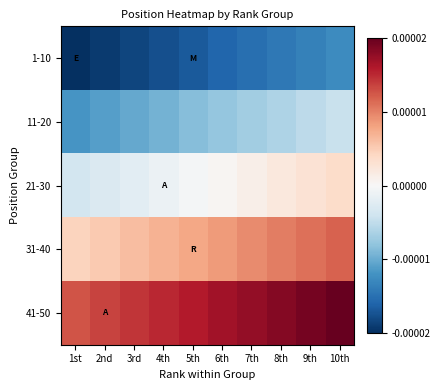

What is the total value across all series at 2nd?

-17.5